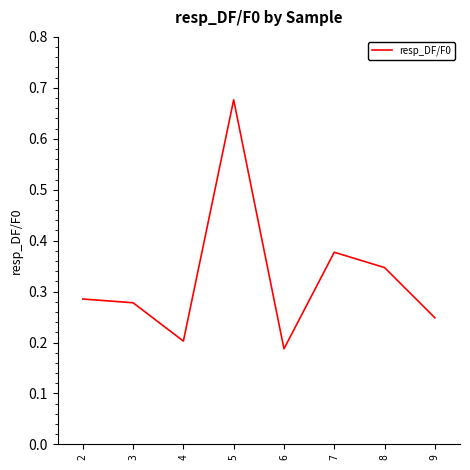

True or false: there are more than 0 points higher than both neighbors.

True